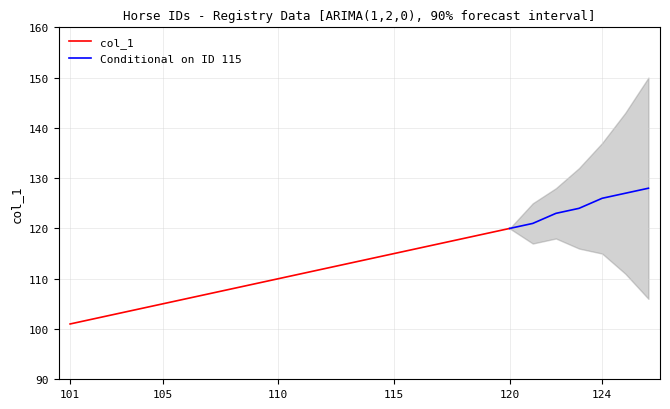

At which label is the value closest to 110?

110